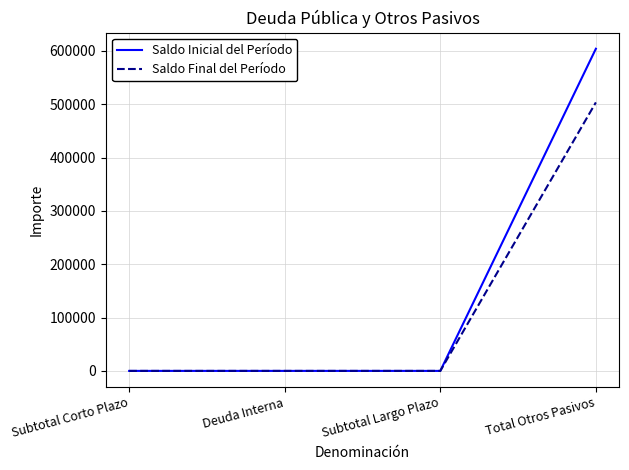

At which category is the sum across all series the highest?

Total Otros Pasivos